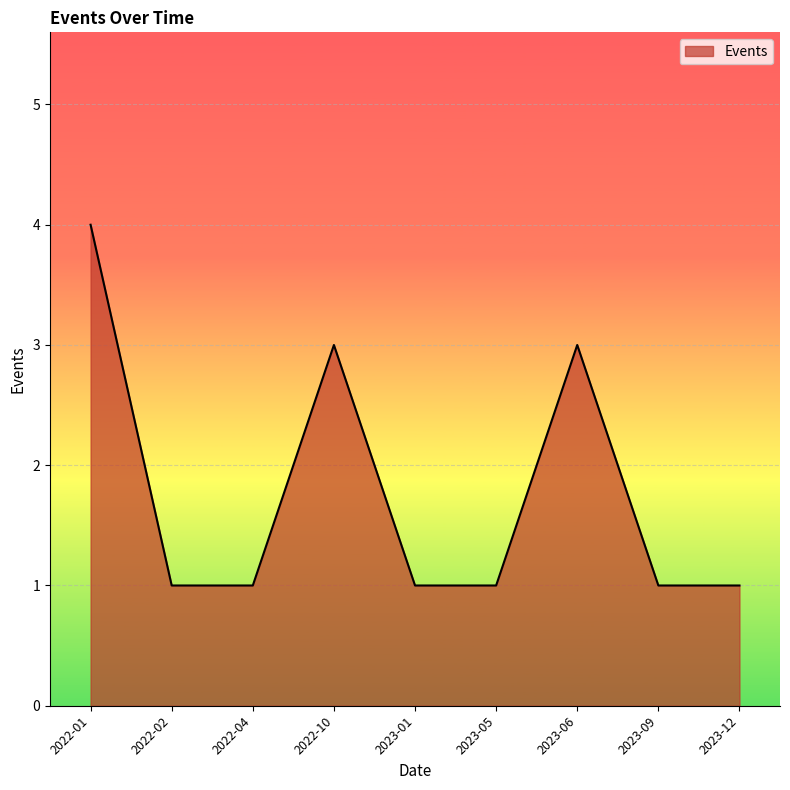

How many lines are shown in the chart?

1